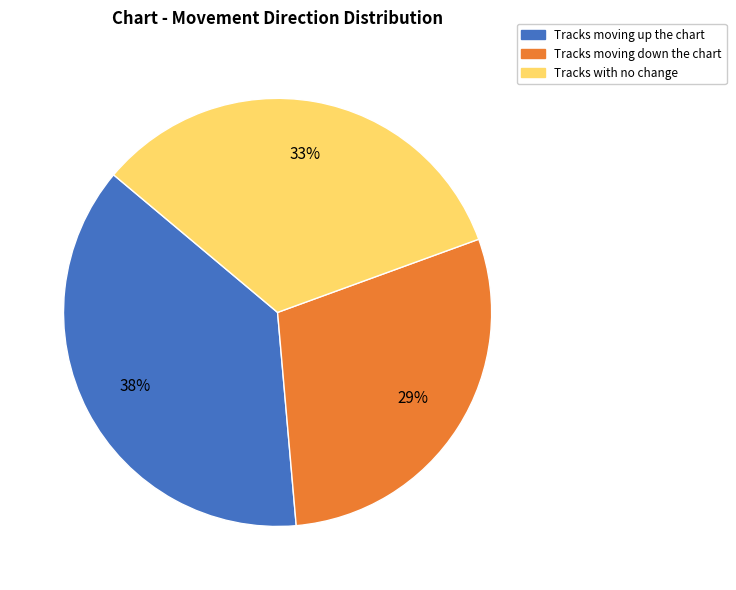

To the nearest percent, what is the average slice percentage?

33%